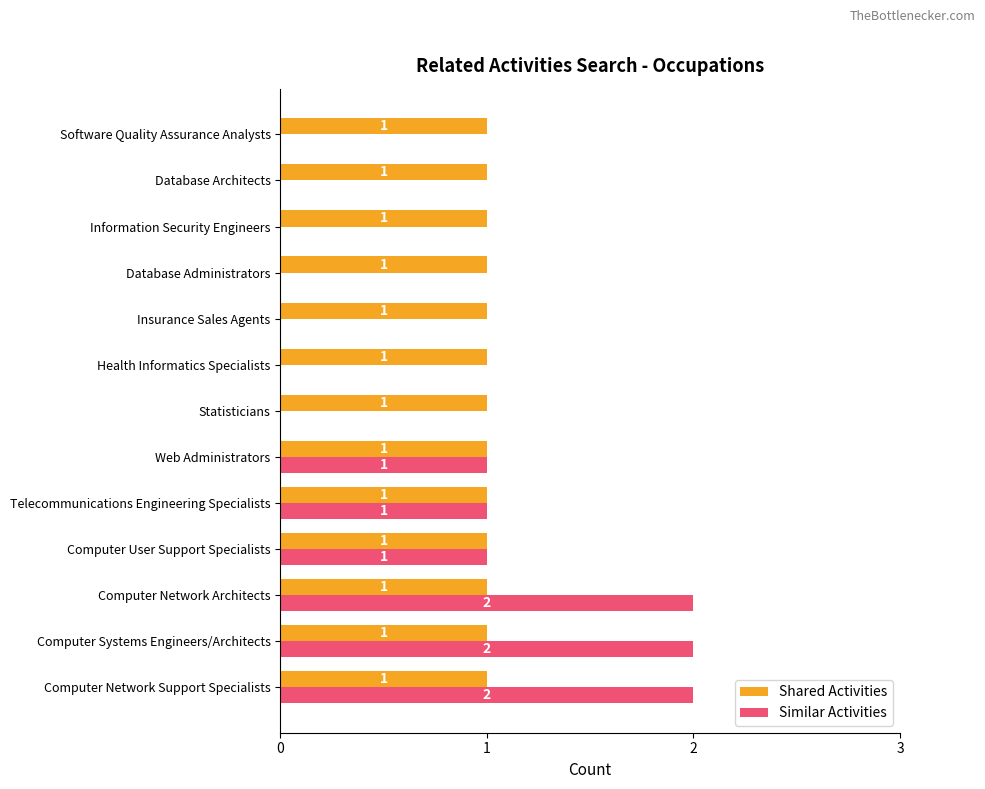

What is the sum of all Similar Activities values?

9